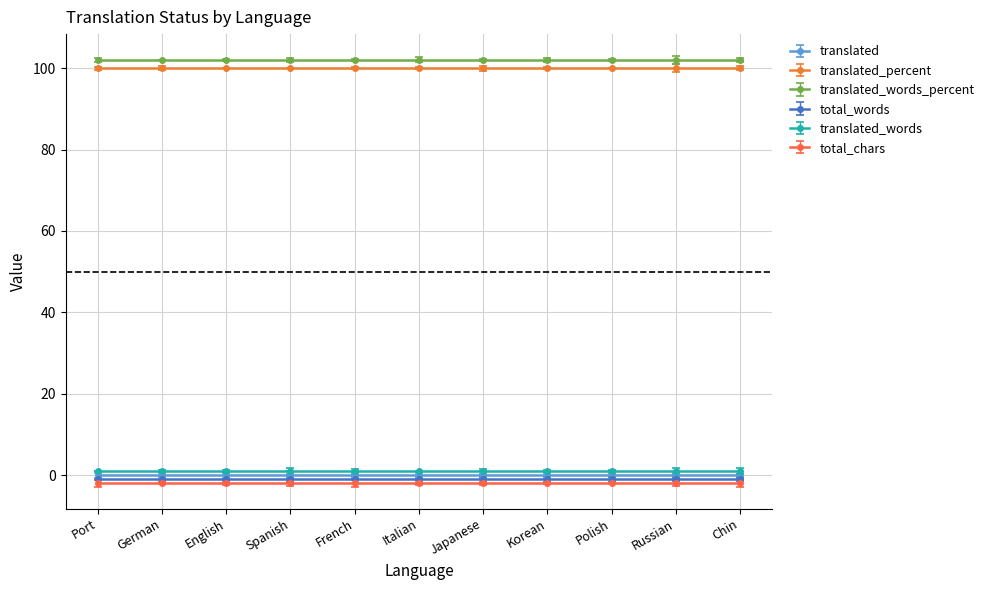

Which label corresponds to the smallest value in the chart?

Portuguese (Brazil)